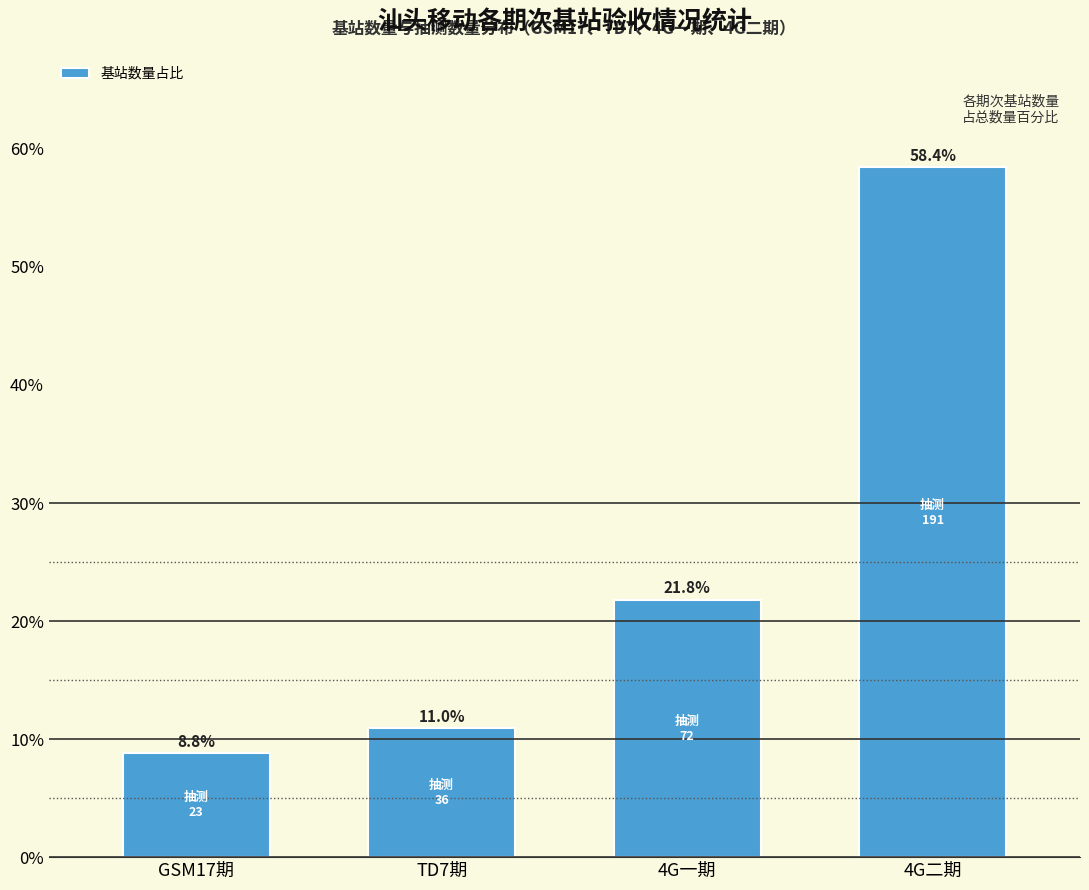

Reading left to right, extract all data points from this chart.

GSM17期=8.8	TD7期=11.0	4G一期=21.8	4G二期=58.4